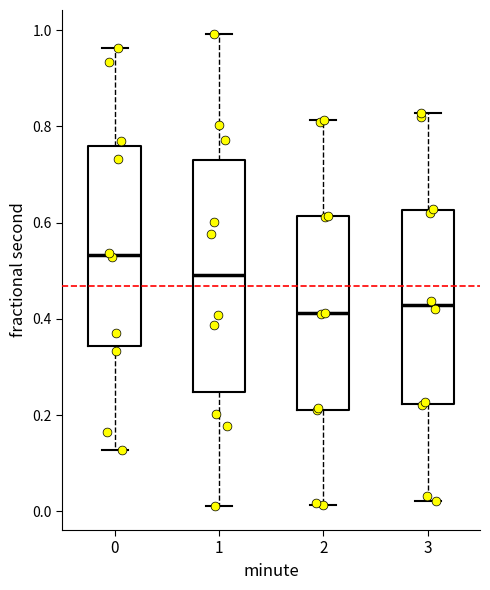

Where does the median line of the box at x = 2 sit on the y-axis? The values are not printed on the chart, so give them approximately, as read against the axis.

0.42